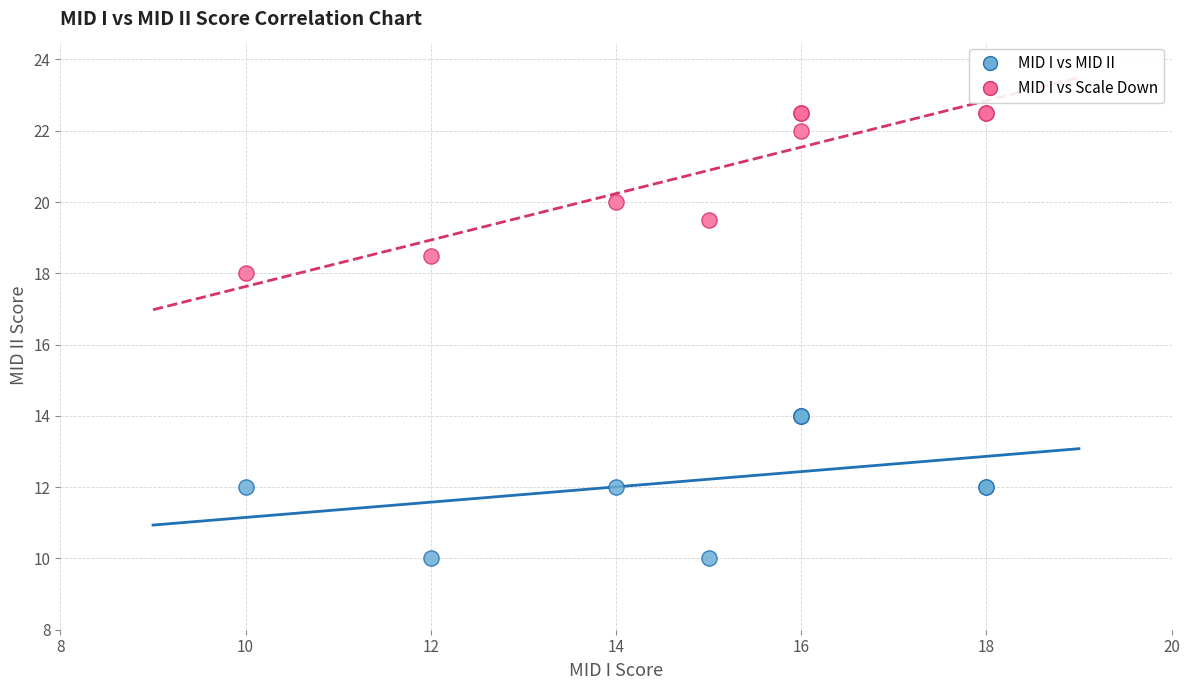

What are all the series names shown in the legend?

MID I vs MID II, MID I vs Scale Down